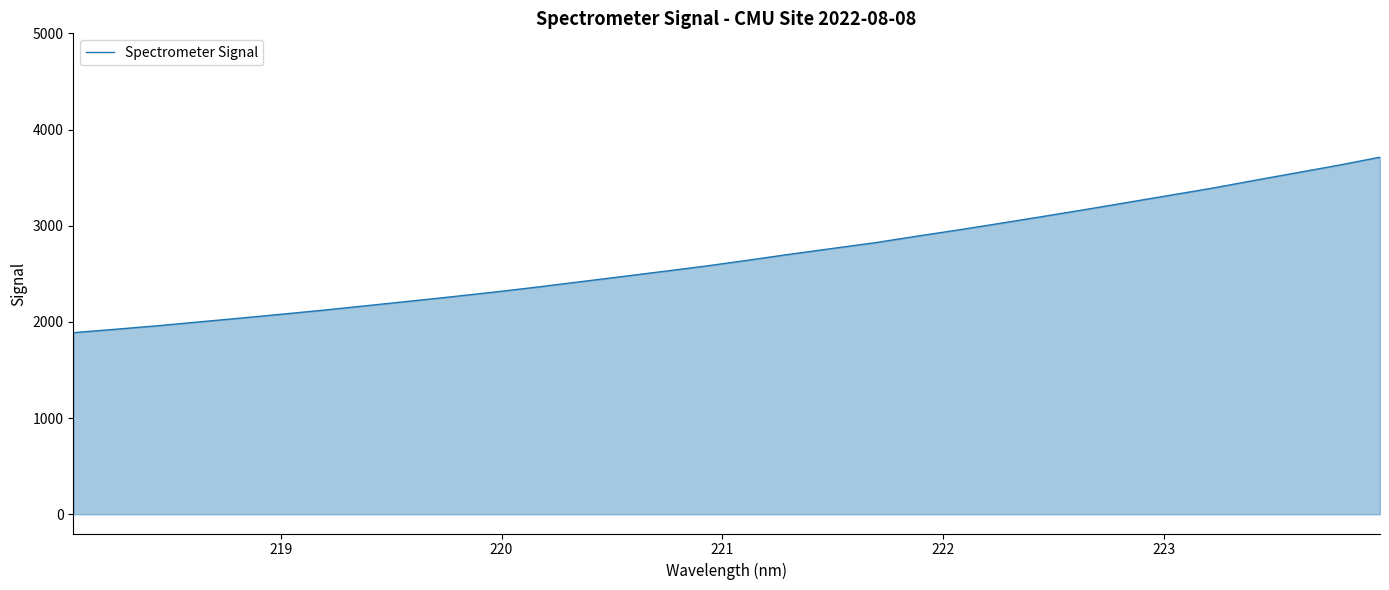

What is the difference between the maximum and minimum values?

1824.6